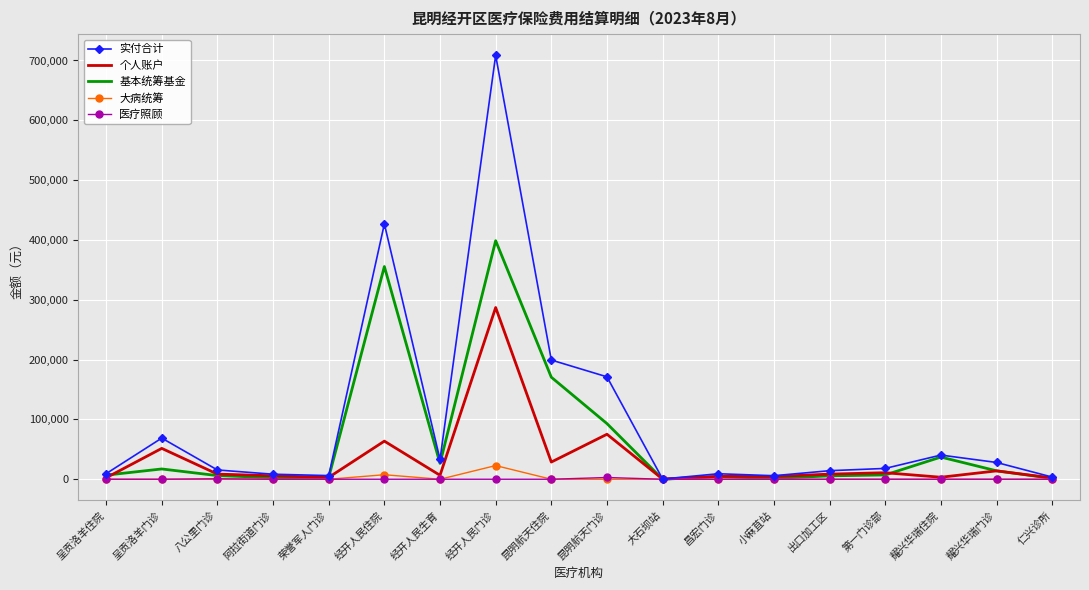

What is the difference between the highest and lowest values at 第一门诊部?

18097.6